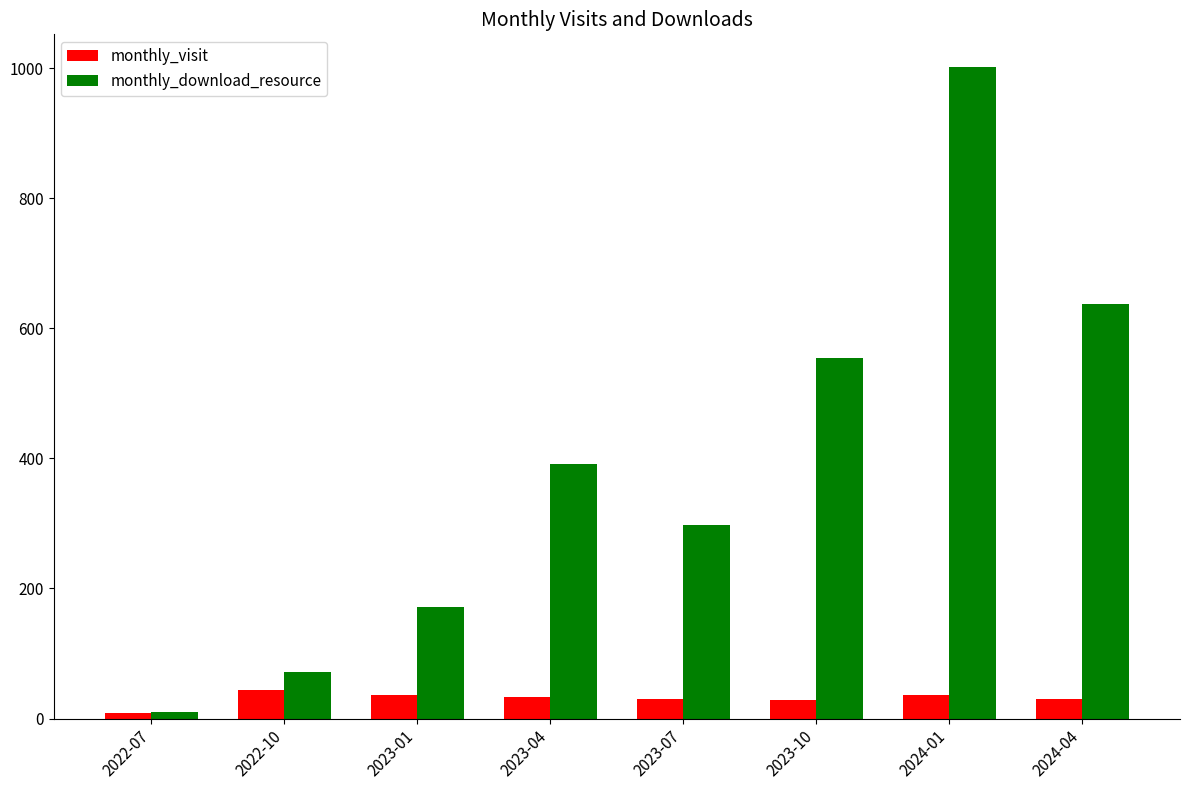

Where is monthly_download_resource nearest to the value 506?

2023-10